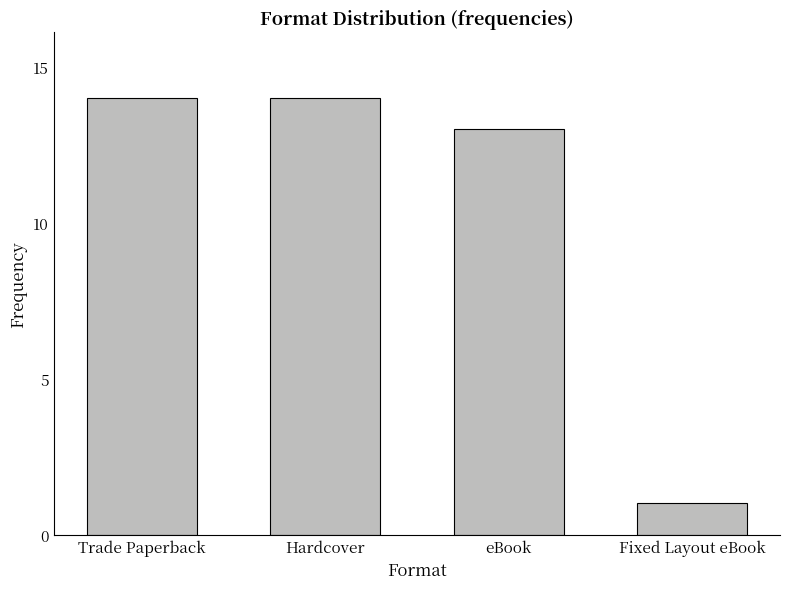

Which label corresponds to the smallest value in the chart?

Fixed Layout eBook